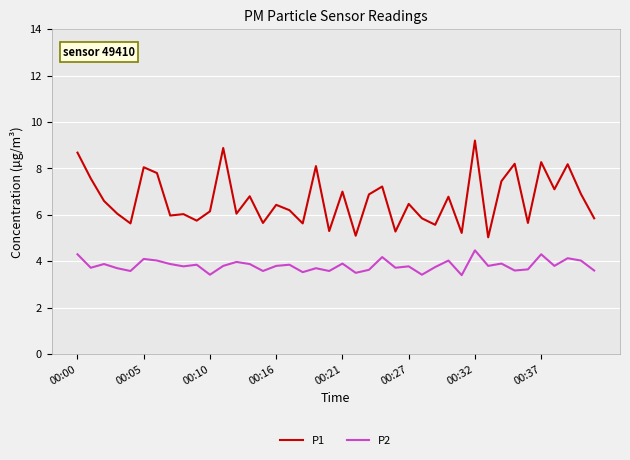

Which series has the largest range (max minus min)?

P1